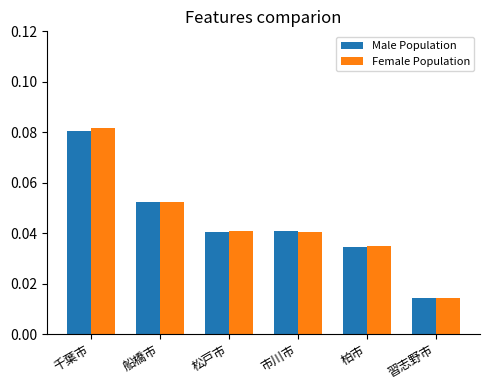

What are all the series names shown in the legend?

Male Population, Female Population